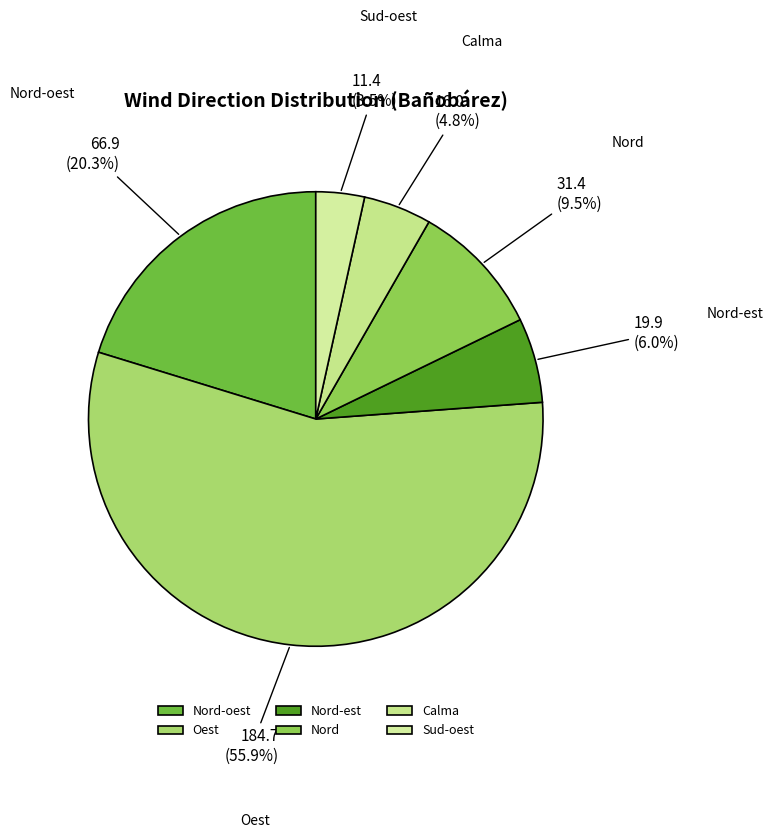

What percentage is NOT represented by Nord-oest?

79.7%